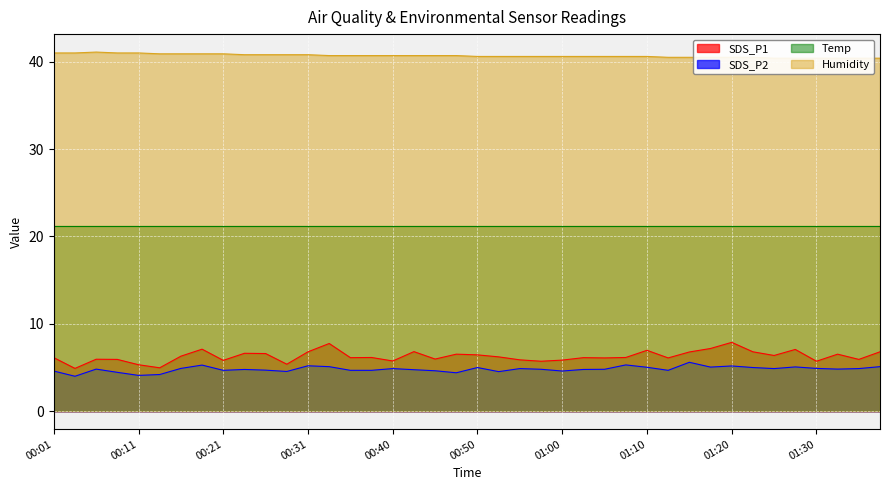

Read the SDS_P2 value at 01:07.

5.3